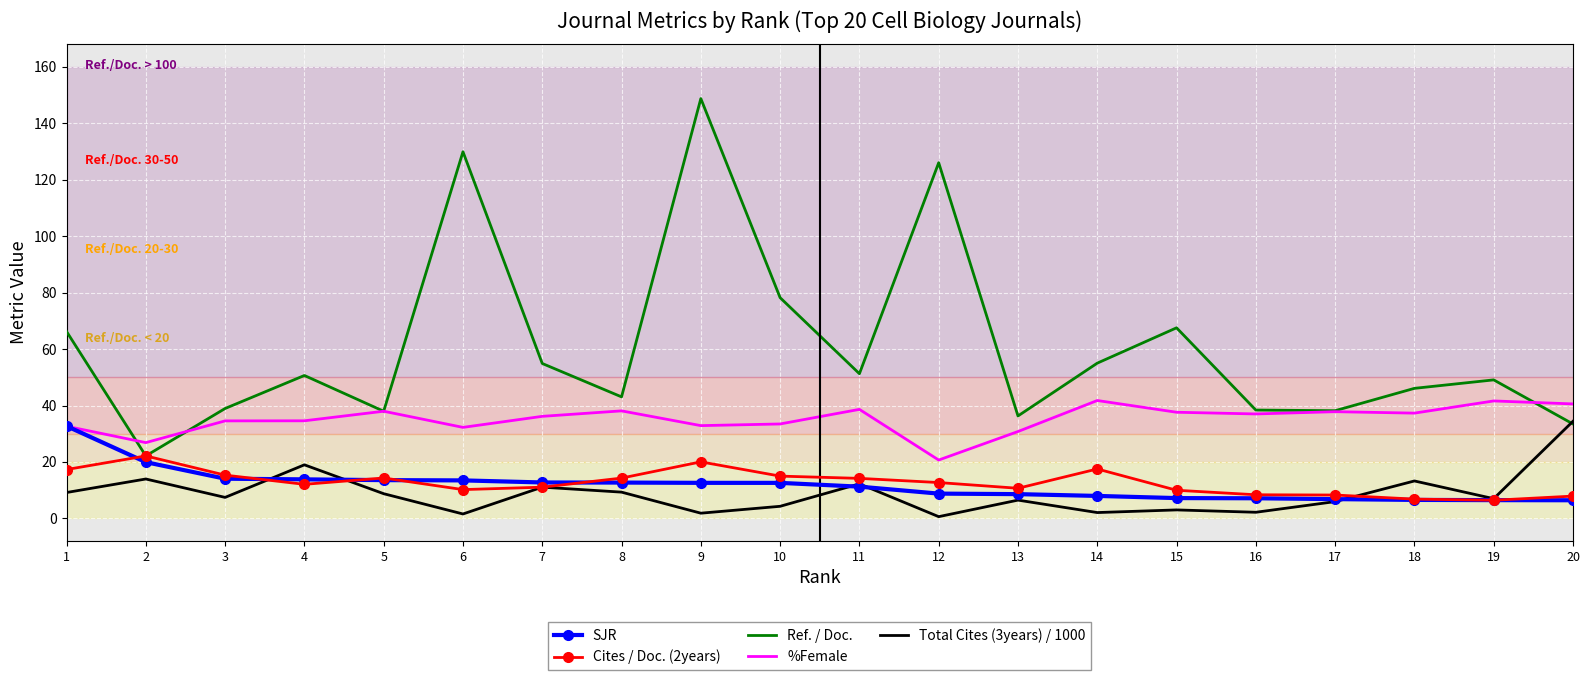

Is it true that Total Cites (3years) / 1000 equals 1.9 at 9?

True